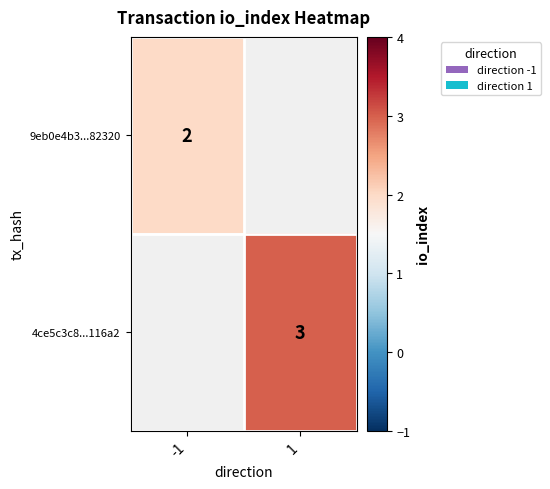

The 4ce5c3c8...116a2 series shows 1 at 1. True or false?

False